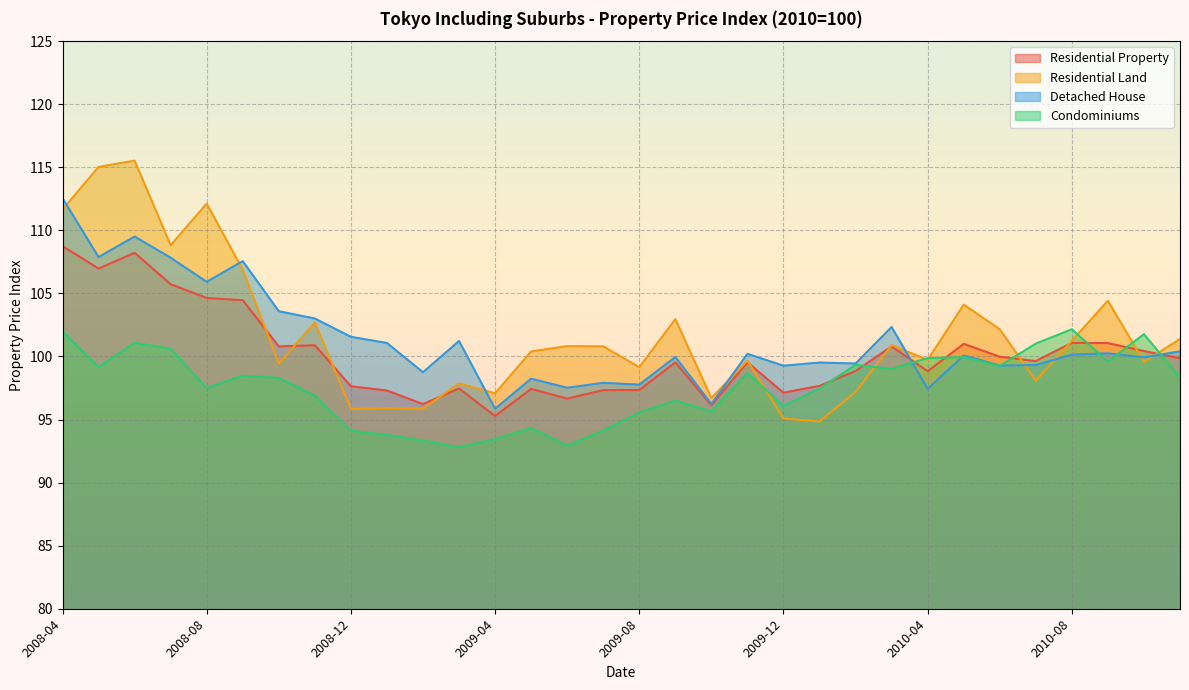

How many lines are shown in the chart?

4